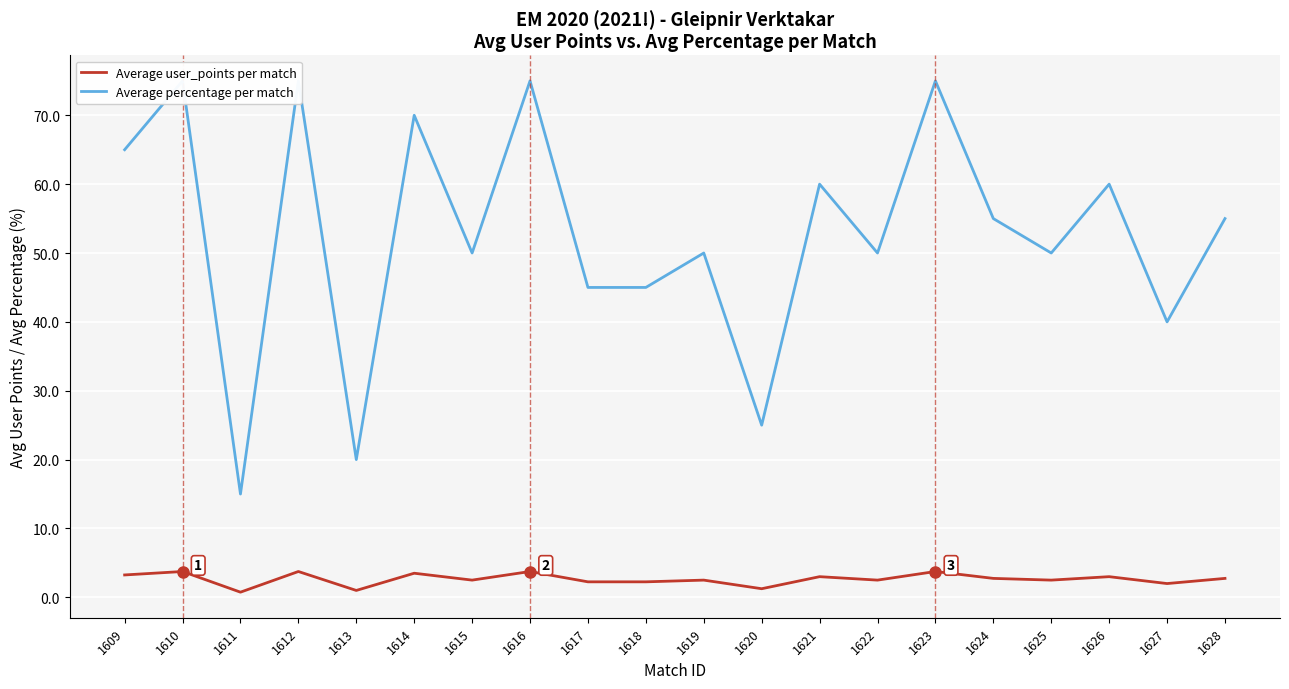

Reading left to right, list all the values displayed in this chart.

Average user_points per match: 1609=3.2	1610=3.8	1611=0.8	1612=3.8	1613=1.0	1614=3.5	1615=2.5	1616=3.8	1617=2.2	1618=2.2	1619=2.5	1620=1.2	1621=3.0	1622=2.5	1623=3.8	1624=2.8	1625=2.5	1626=3.0	1627=2.0	1628=2.8
Average percentage per match: 1609=65.0	1610=75.0	1611=15.0	1612=75.0	1613=20.0	1614=70.0	1615=50.0	1616=75.0	1617=45.0	1618=45.0	1619=50.0	1620=25.0	1621=60.0	1622=50.0	1623=75.0	1624=55.0	1625=50.0	1626=60.0	1627=40.0	1628=55.0